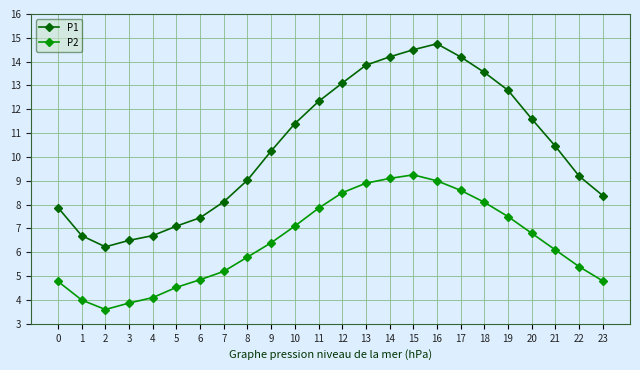

True or false: P1 and P2 cross at least once.

False